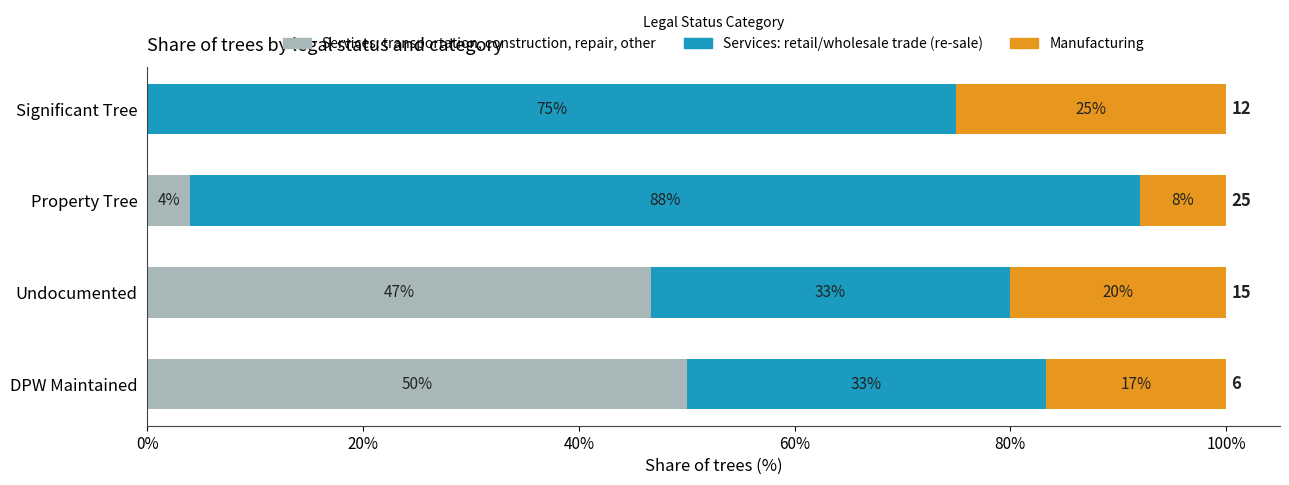

What is the approximate value of Services: transportation, construction, repair, other at DPW Maintained?

50.0